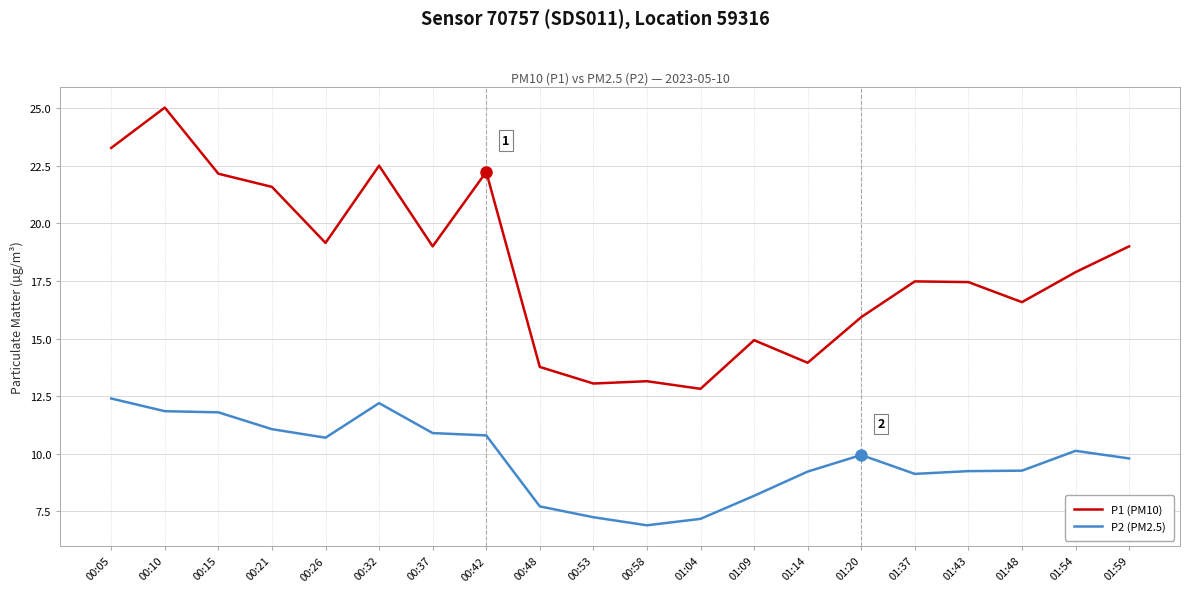

At how many categories does at least one series exceed 17?

12